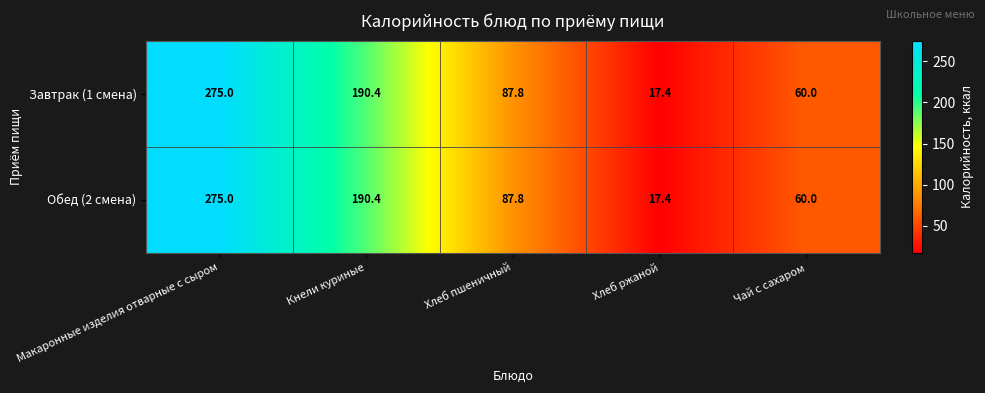

At how many categories does at least one series exceed 194?

1